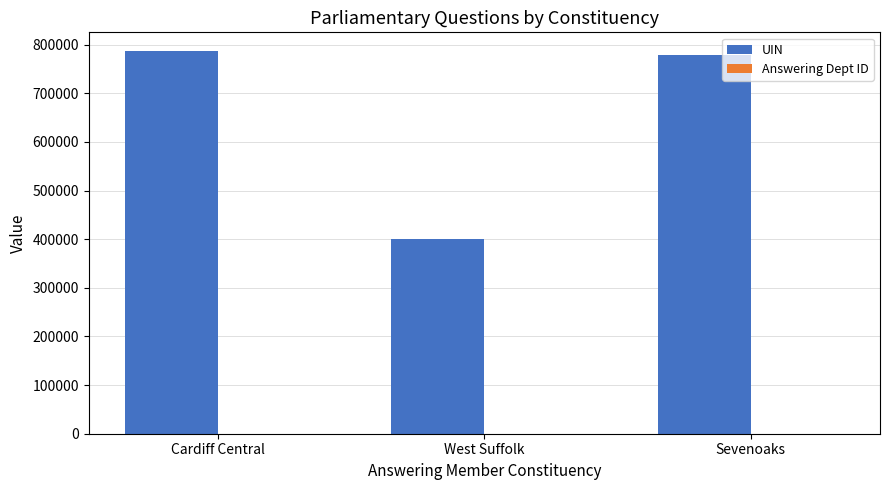

True or false: UIN has a value of 1161349 at Cardiff Central.

False